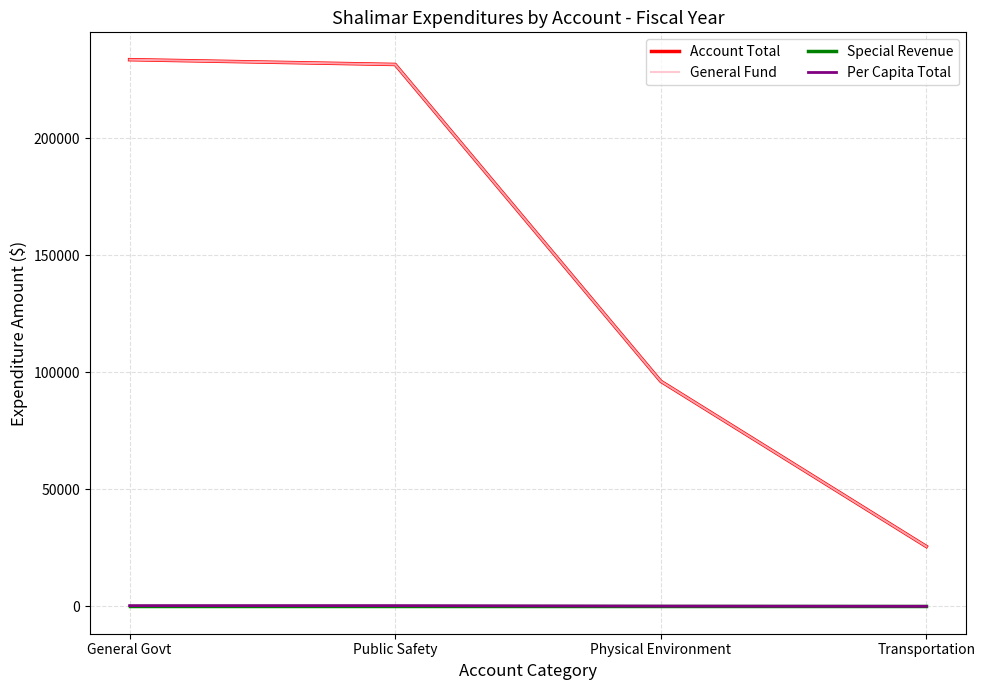

What is the total value across all series at General Govt?

467230.1